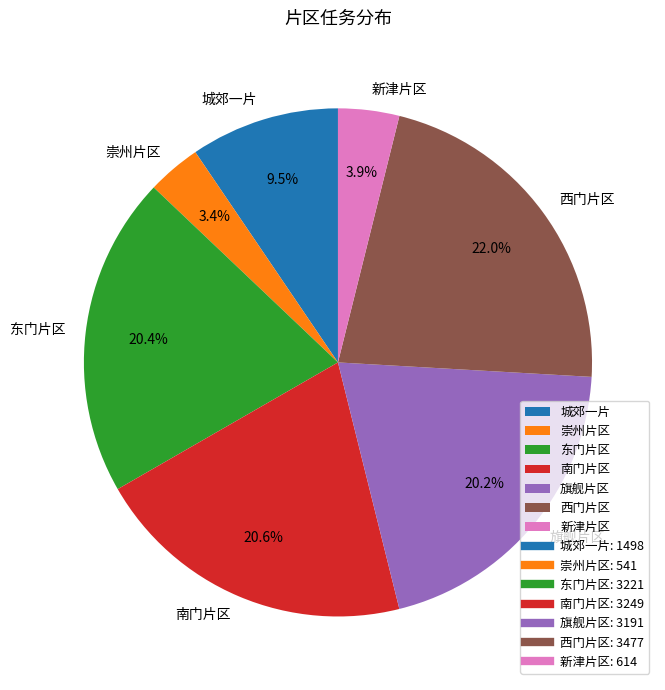

Is there a majority slice in this chart?

No